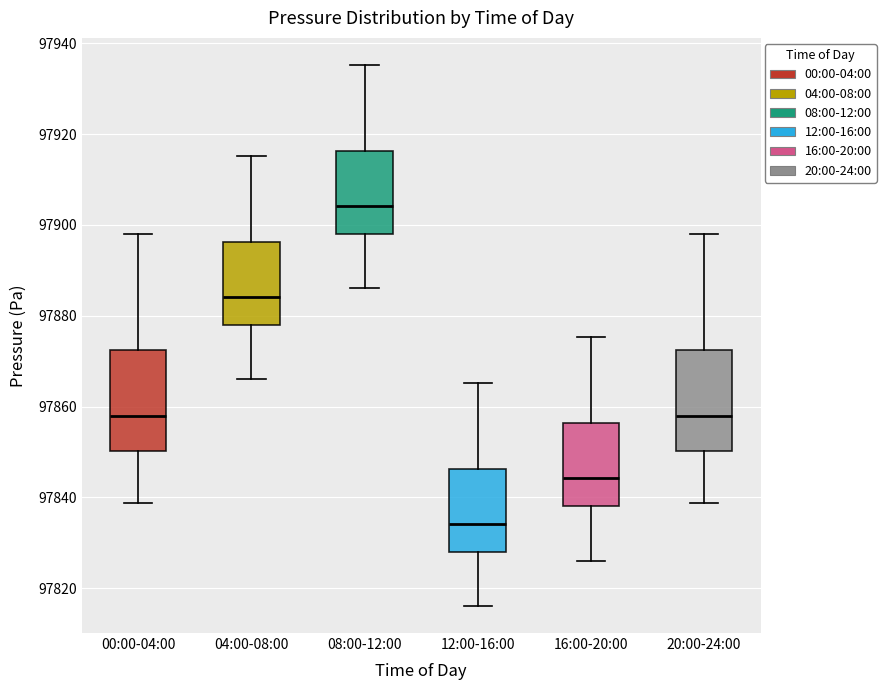

Reading left to right, transcribe this box plot: for each box, give where its median line is, the range the box spans, and where its two whiskers end, as read against the y-axis. The values are not printed on the chart, so give them approximately, as read against the axis.

00:00-04:00: median 97858, box 97850 to 97872, whiskers 97838 to 97898
04:00-08:00: median 97884, box 97878 to 97896, whiskers 97866 to 97916
08:00-12:00: median 97904, box 97898 to 97916, whiskers 97886 to 97936
12:00-16:00: median 97834, box 97828 to 97846, whiskers 97816 to 97866
16:00-20:00: median 97844, box 97838 to 97856, whiskers 97826 to 97876
20:00-24:00: median 97858, box 97850 to 97872, whiskers 97838 to 97898